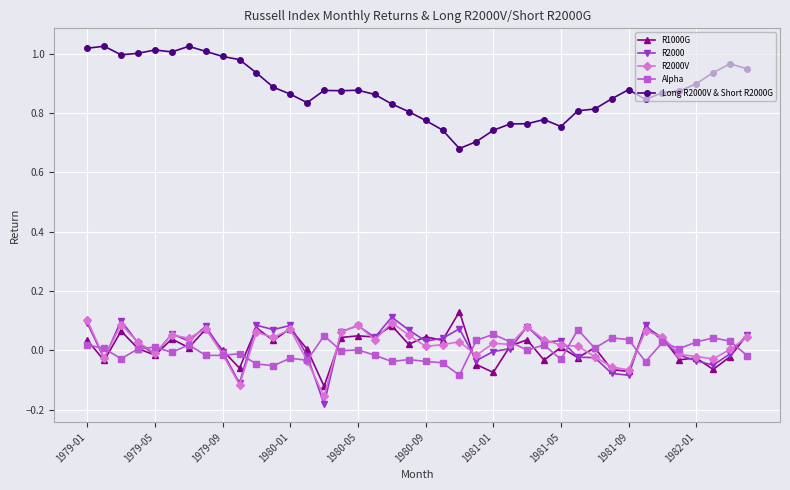

List the series in order of their peak value, highest first.

Long R2000V & Short R2000G, R1000G, R2000, R2000V, Alpha